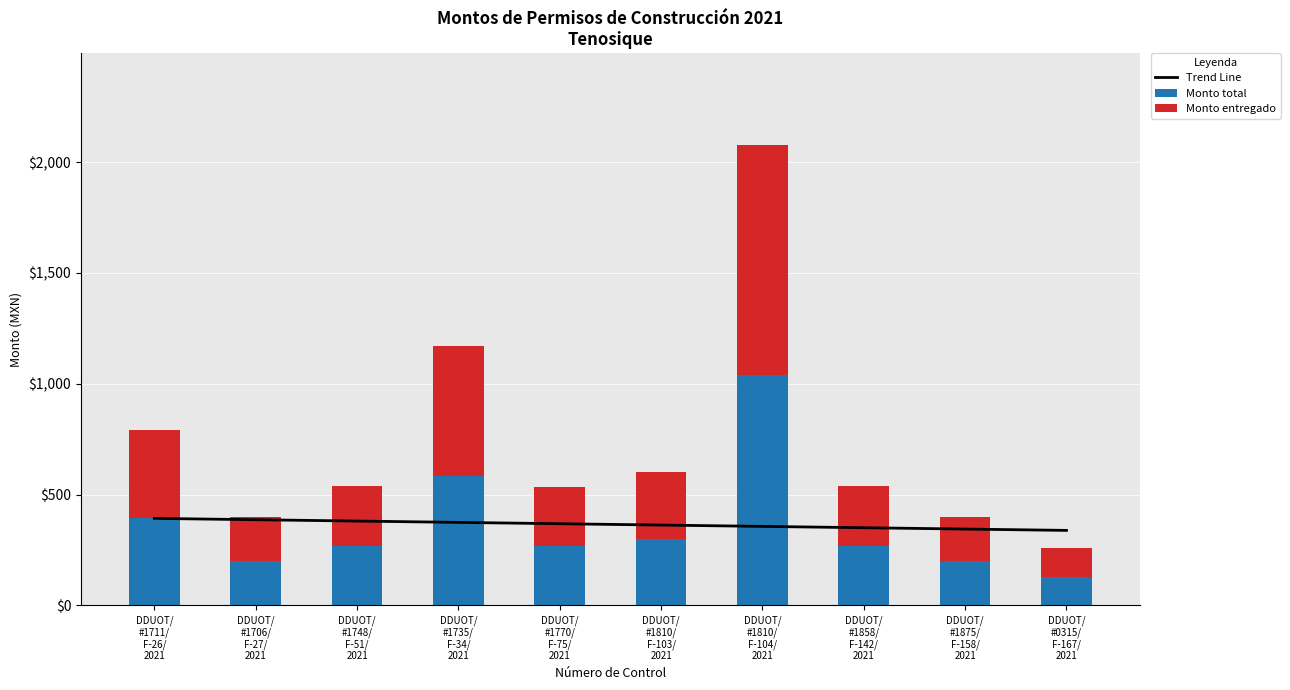

Which category has the highest value in the Monto total series?

DDUOT/
#1810/
F-104/
2021